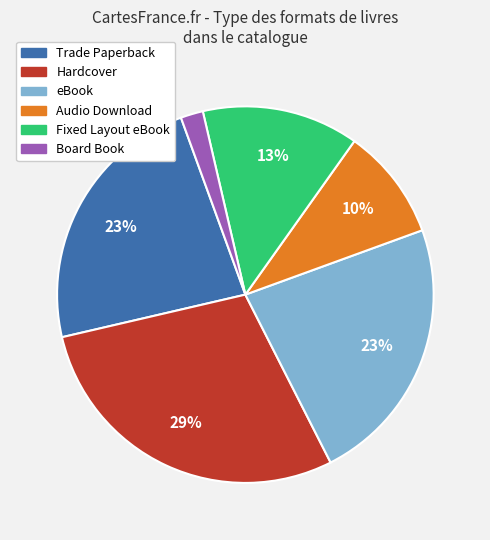

Do Trade Paperback and Audio Download together represent more than half of the pie?

No